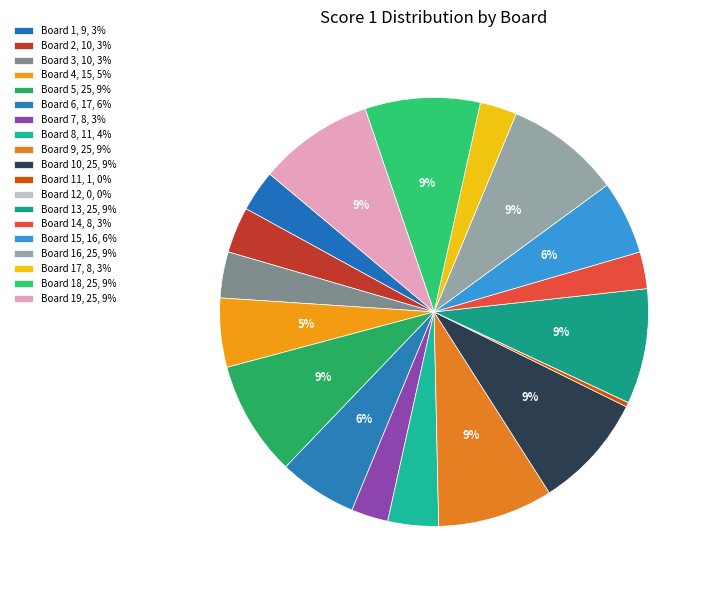

How many slices are in this pie chart?

19